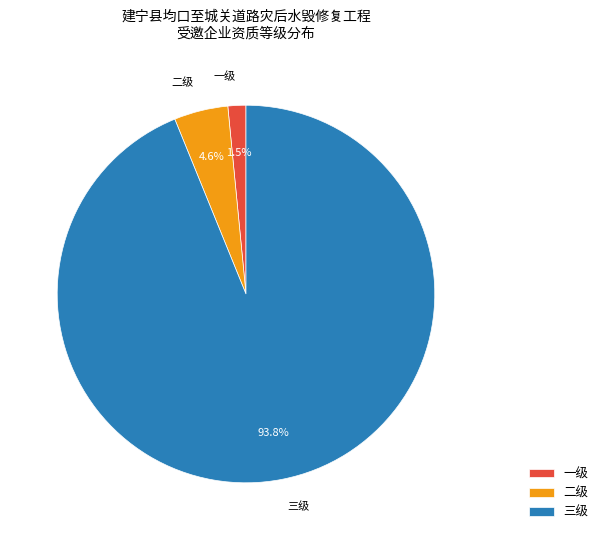

Which category has the biggest portion of the pie?

三级